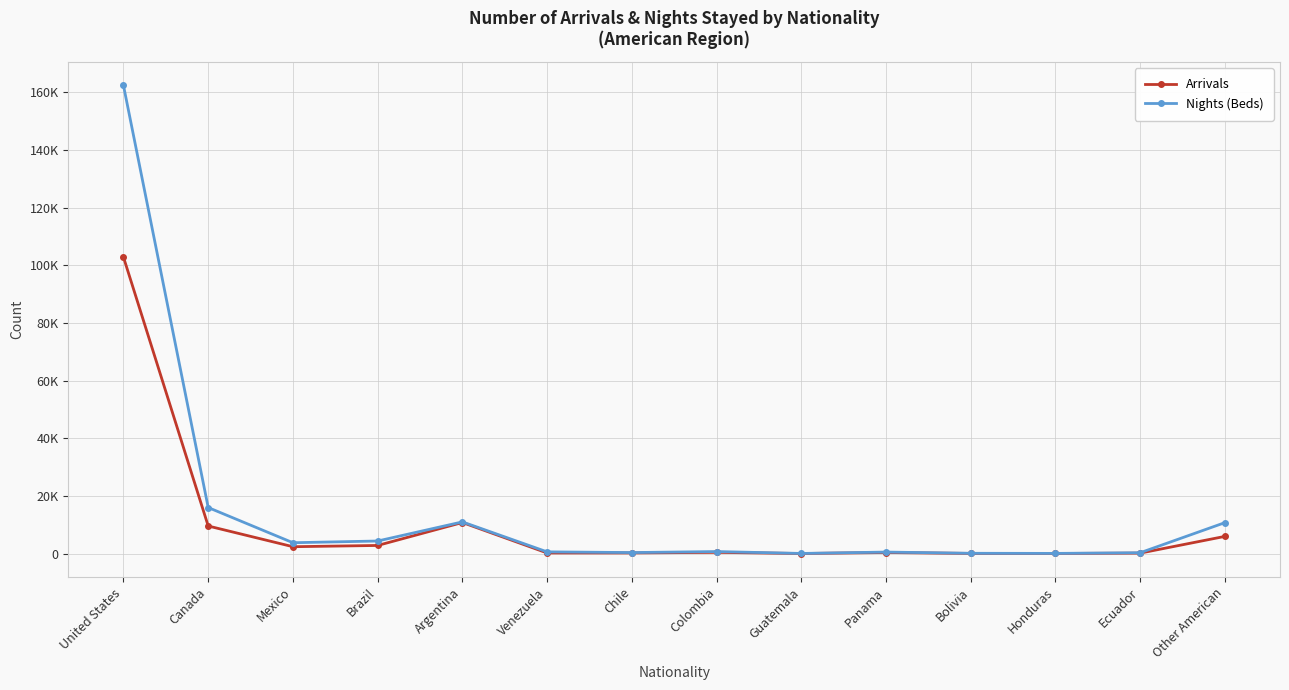

What is the label of the 11th point from the right?

Brazil